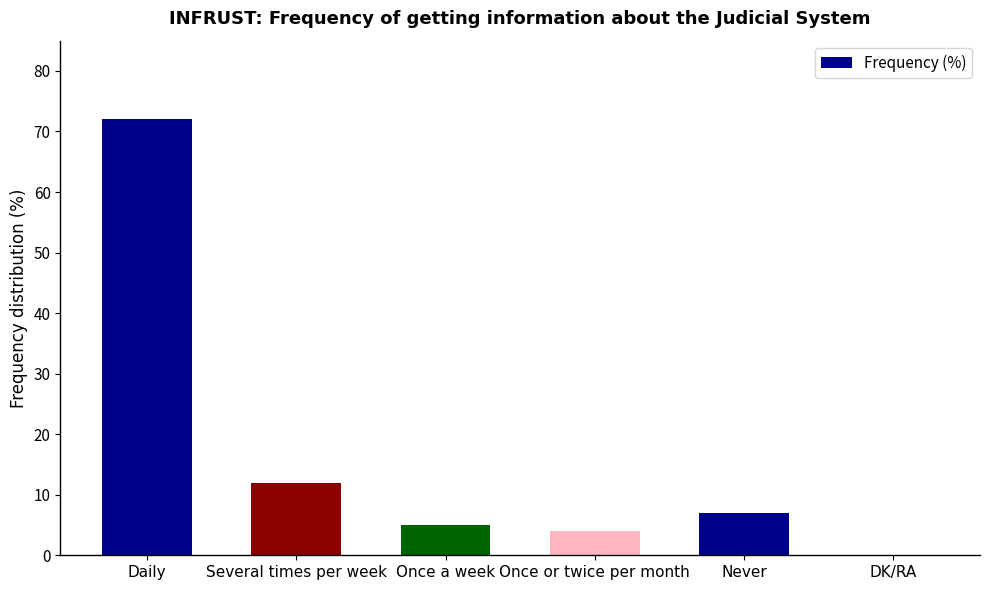

Between Several times per week and Never, which is larger?

Several times per week